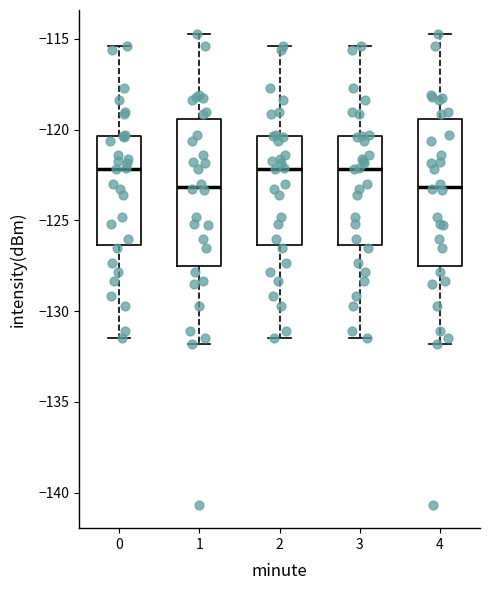

Reading left to right, transcribe this box plot: for each box, give where its median line is, the range the box spans, and where its two whiskers end, as read against the y-axis. The values are not printed on the chart, so give them approximately, as read against the axis.

0: median -122.0, box -126.5 to -120.5, whiskers -131.5 to -115.5
1: median -123.0, box -127.5 to -119.5, whiskers -132.0 to -114.5
2: median -122.0, box -126.5 to -120.5, whiskers -131.5 to -115.5
3: median -122.0, box -126.5 to -120.5, whiskers -131.5 to -115.5
4: median -123.0, box -127.5 to -119.5, whiskers -132.0 to -114.5